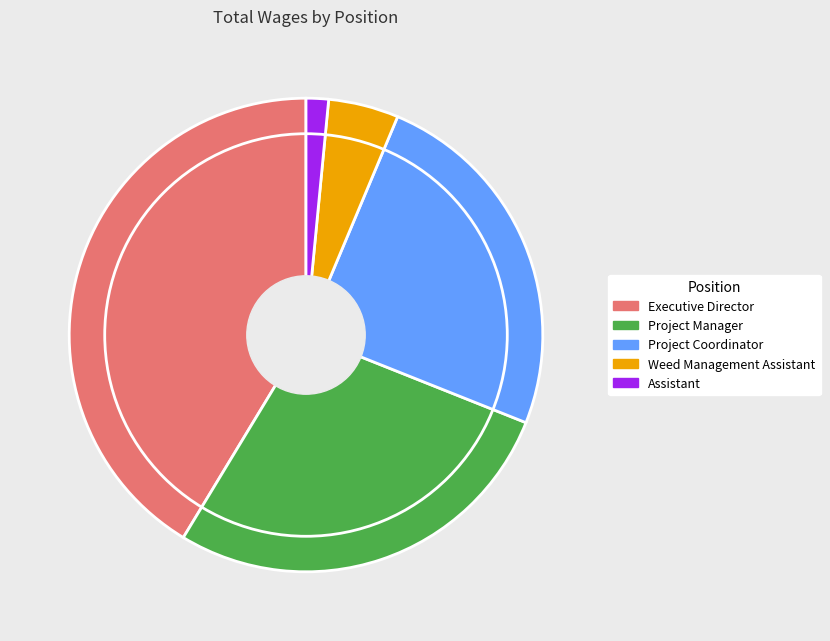

Which has a higher value, Project Coordinator or Weed Management Assistant?

Project Coordinator